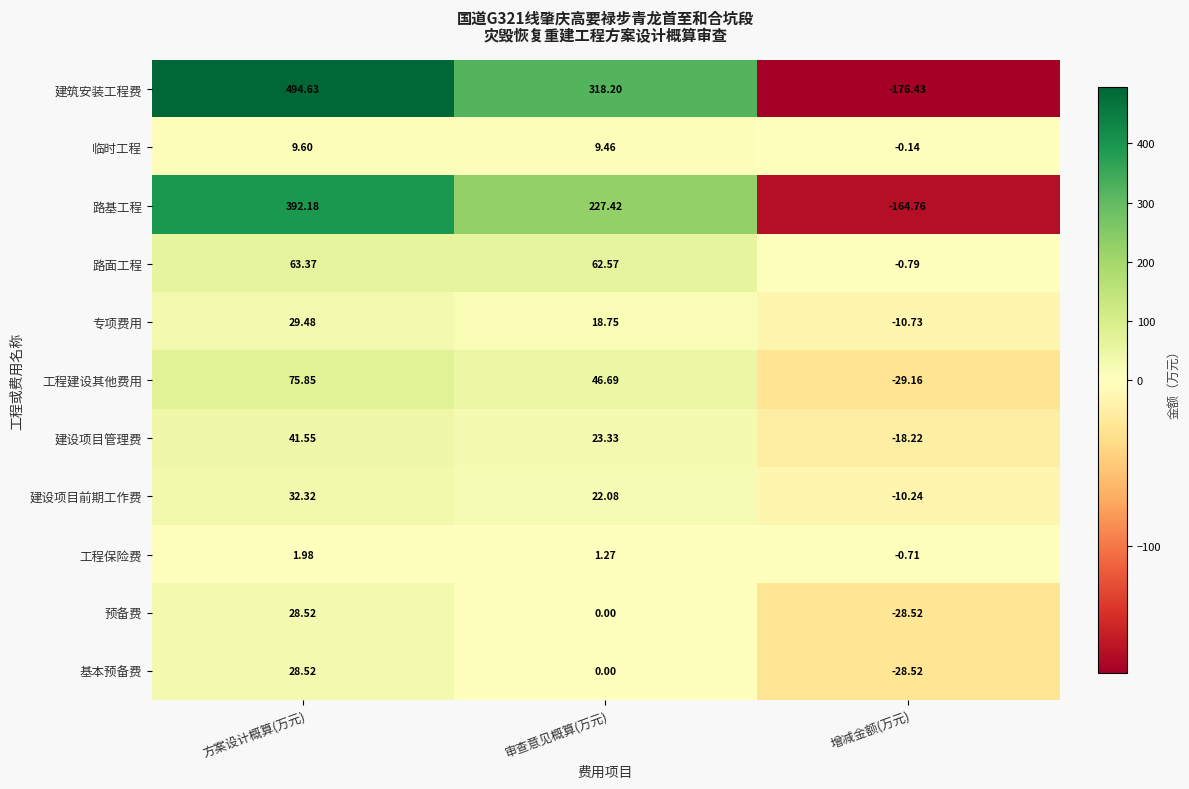

Where is 临时工程 nearest to the value 4?

增减金额(万元)